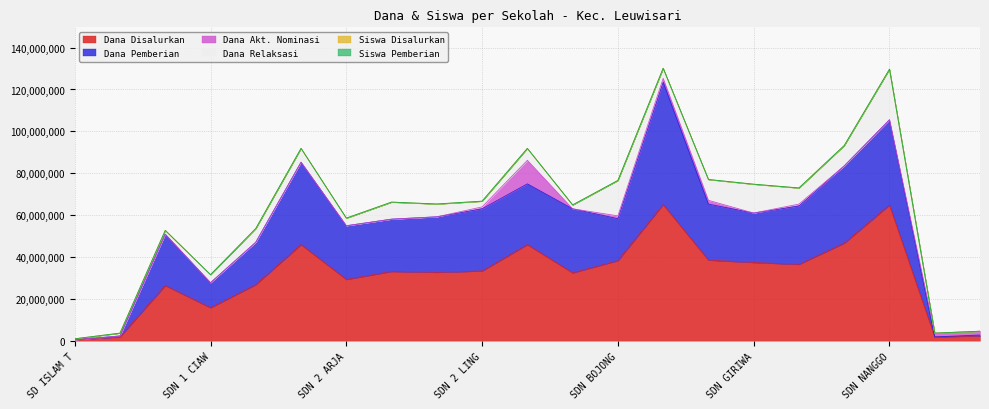

What is the highest value of the Dana Disalurkan series?

65025000